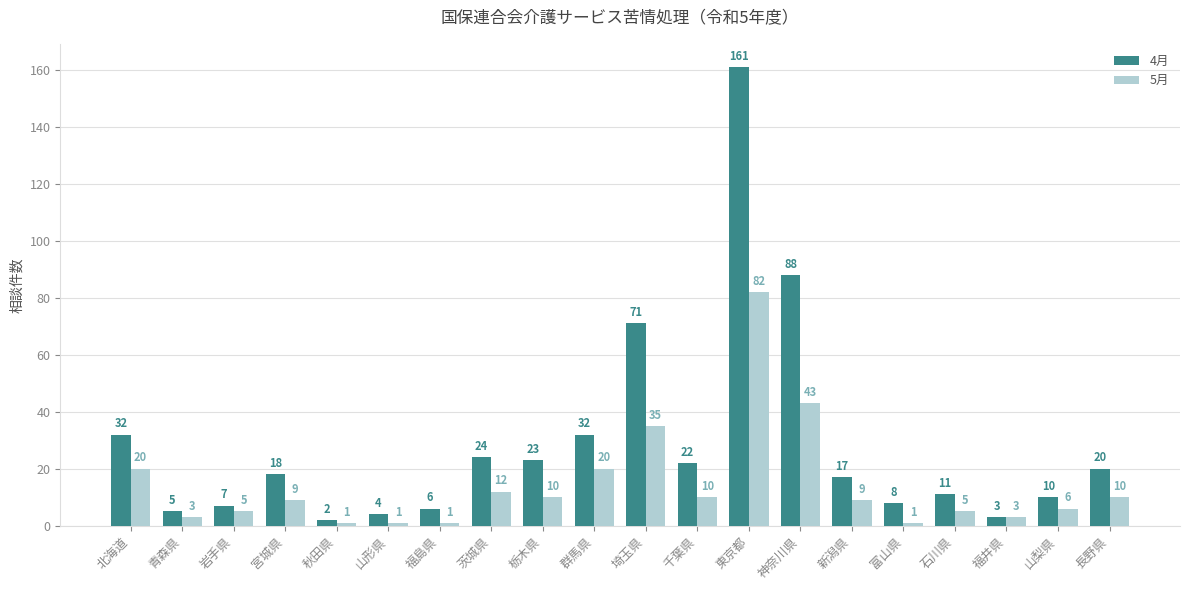

What is the smallest value displayed?

1